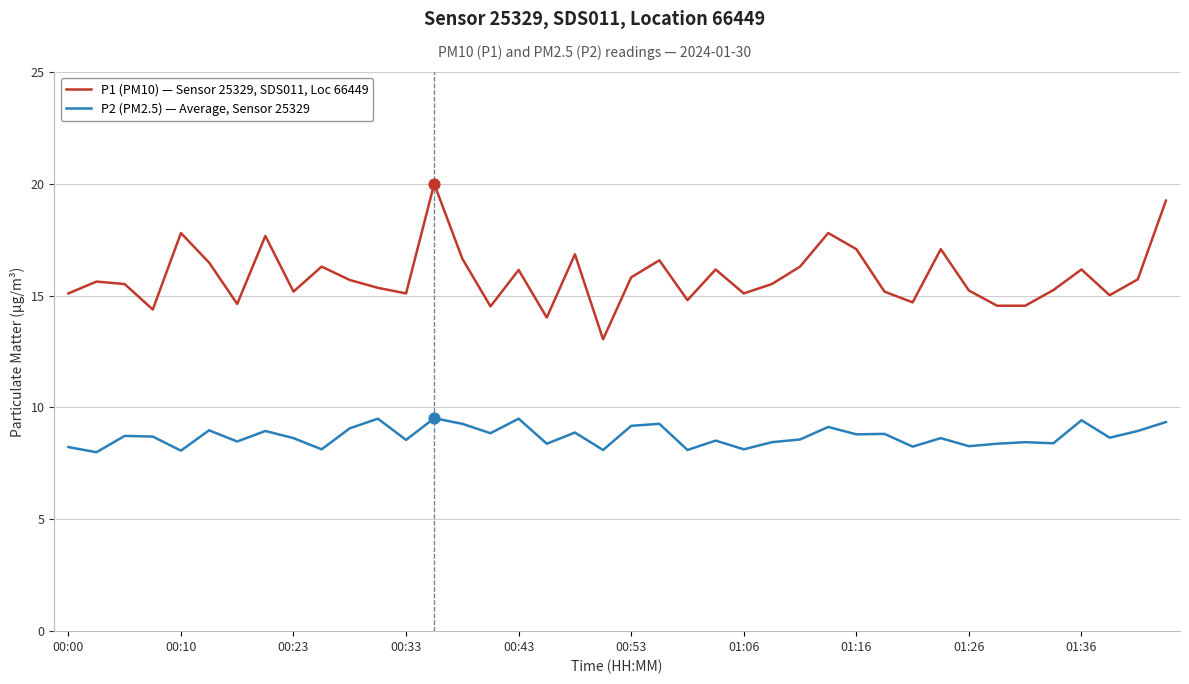

Which series has the widest spread of values?

P1 (PM10) — Sensor 25329, SDS011, Loc 66449